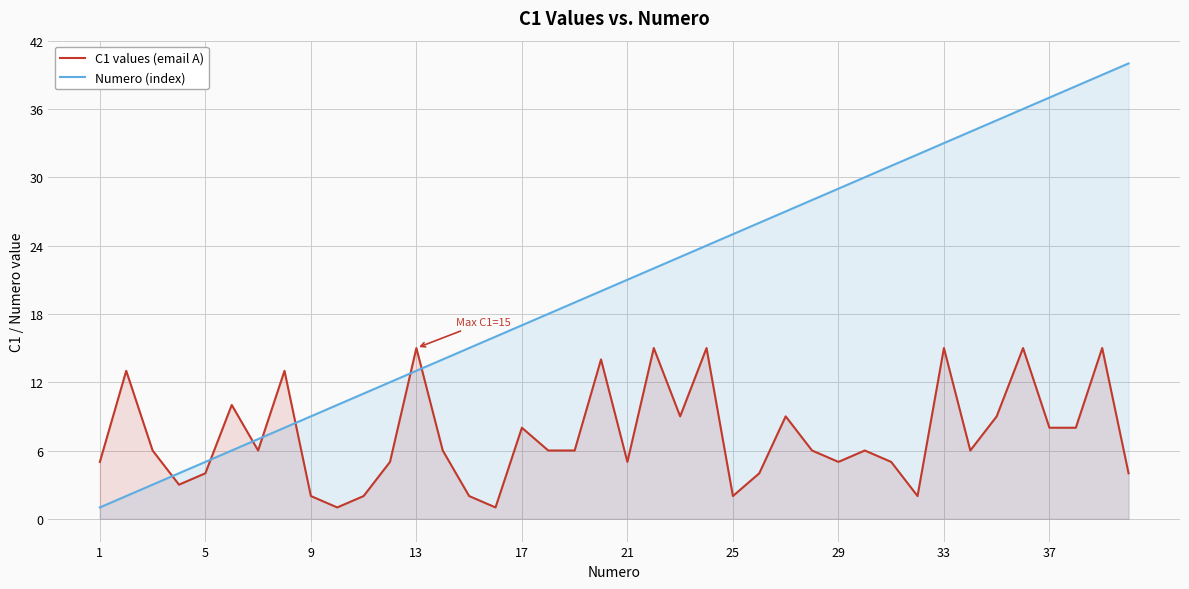

Does the chart display data point markers on the line(s)?

No